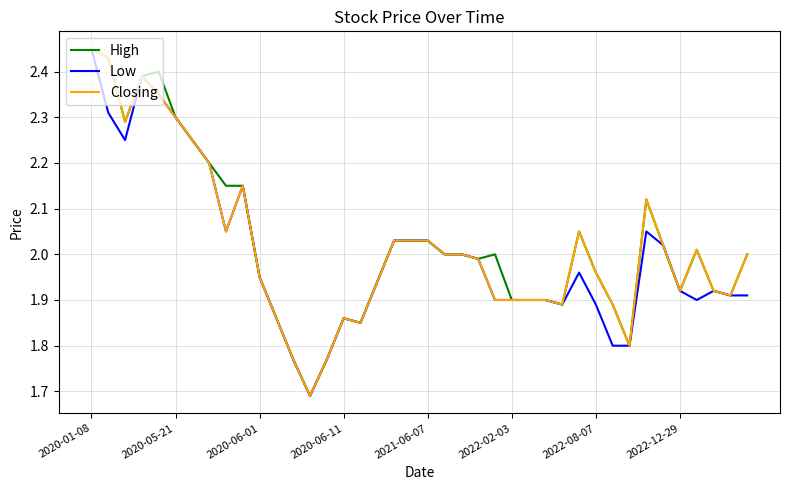

At which category is the sum across all series the highest?

2020-01-08